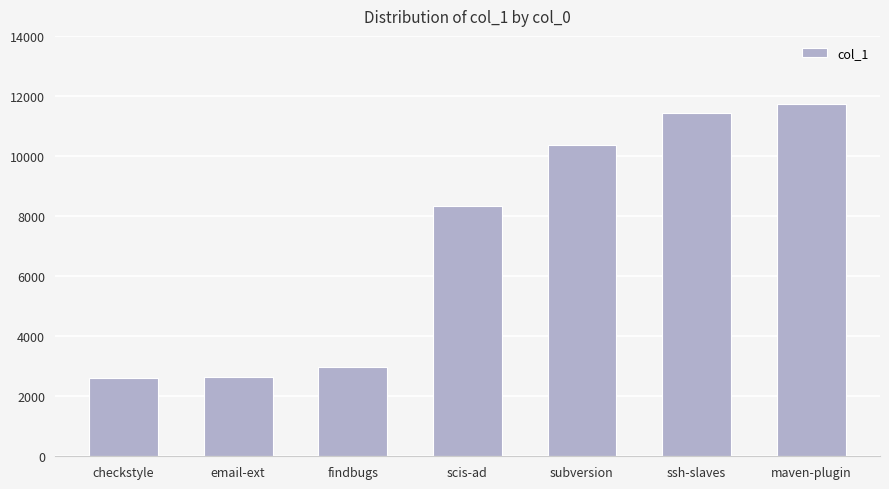

What is the change in value from checkstyle to subversion?

+7778